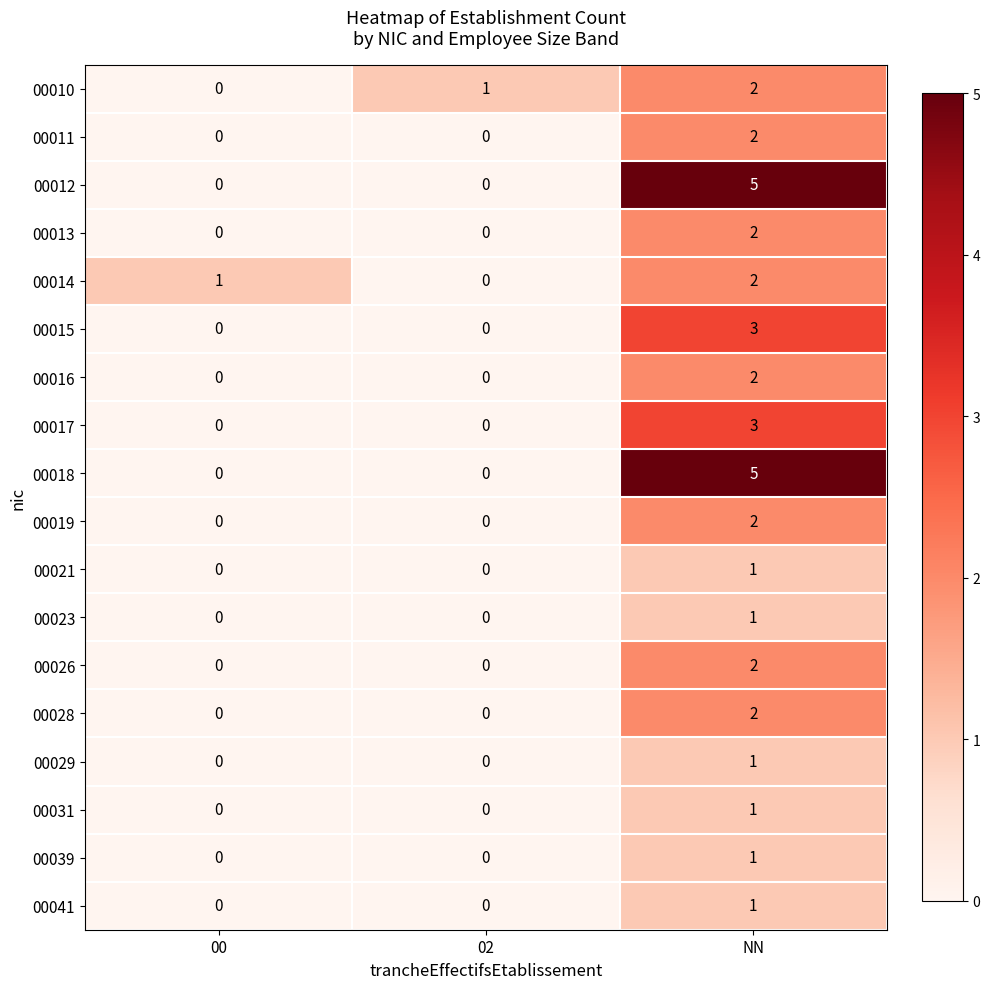

The value of 00012 at 02 is 0. True or false?

True